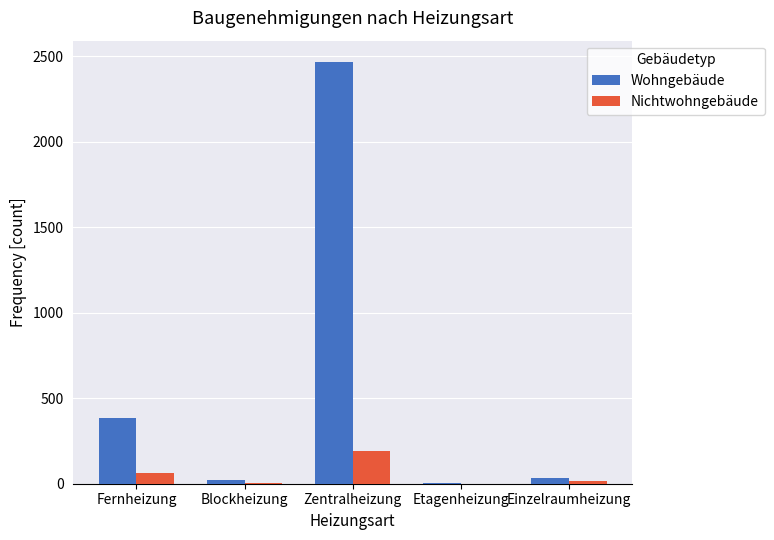

Is it true that Nichtwohngebäude equals 63 at Fernheizung?

True